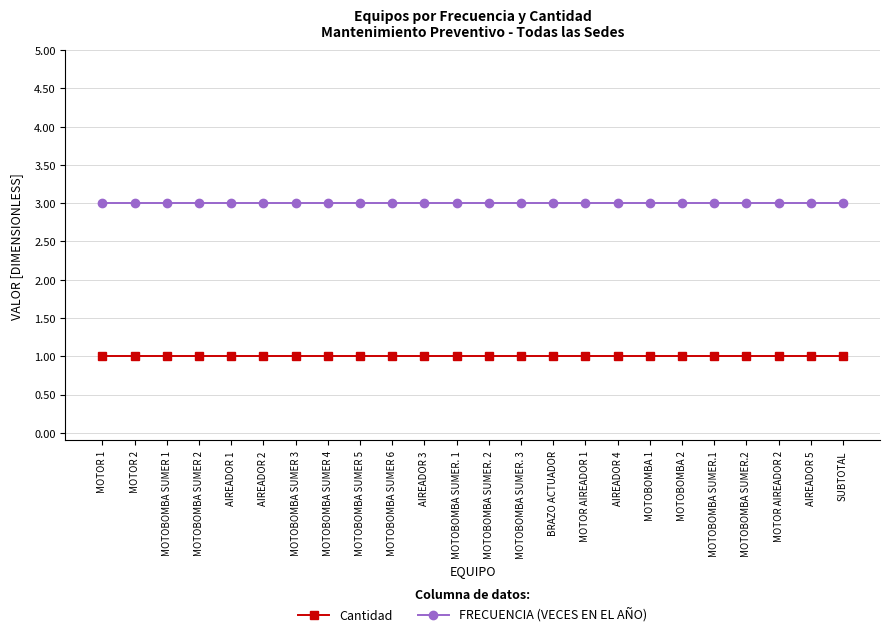

Is the value of Cantidad at MOTOBOMBA 1 greater than the value of FRECUENCIA (VECES EN EL AÑO) at BRAZO ACTUADOR?

No